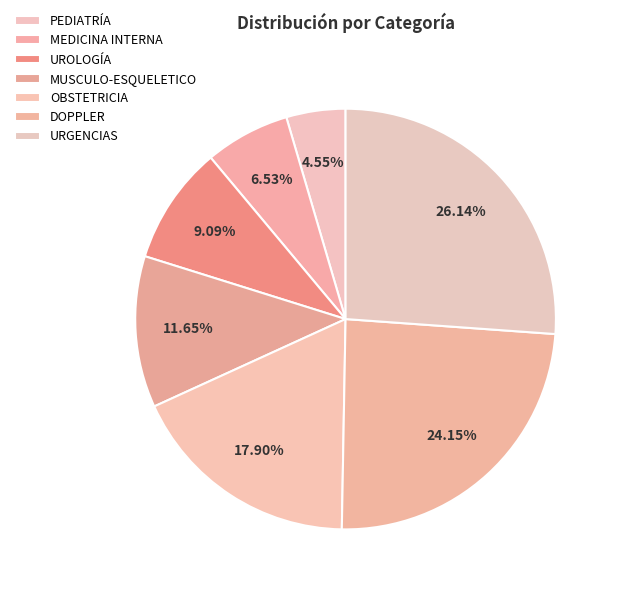

How many segments does this pie chart have?

7